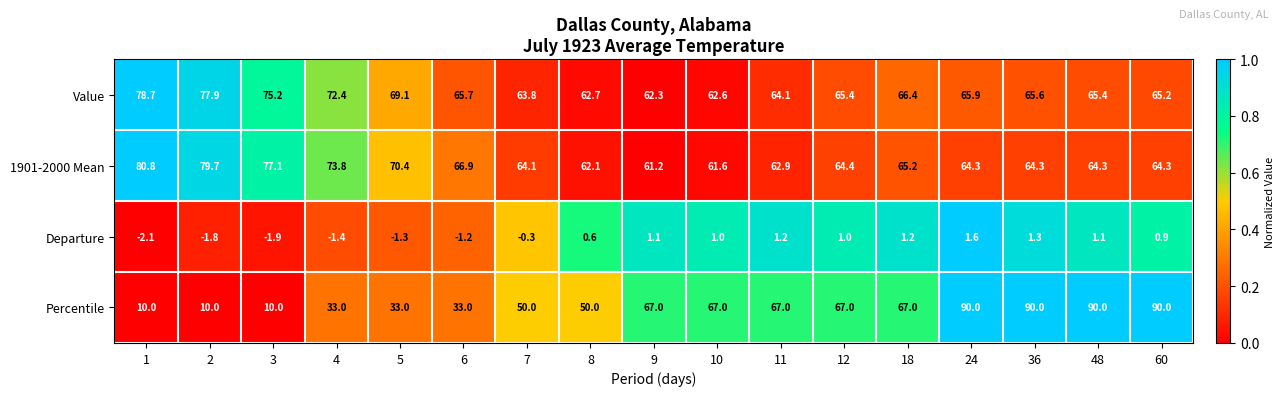

What is the total value across all series at 24?

221.8